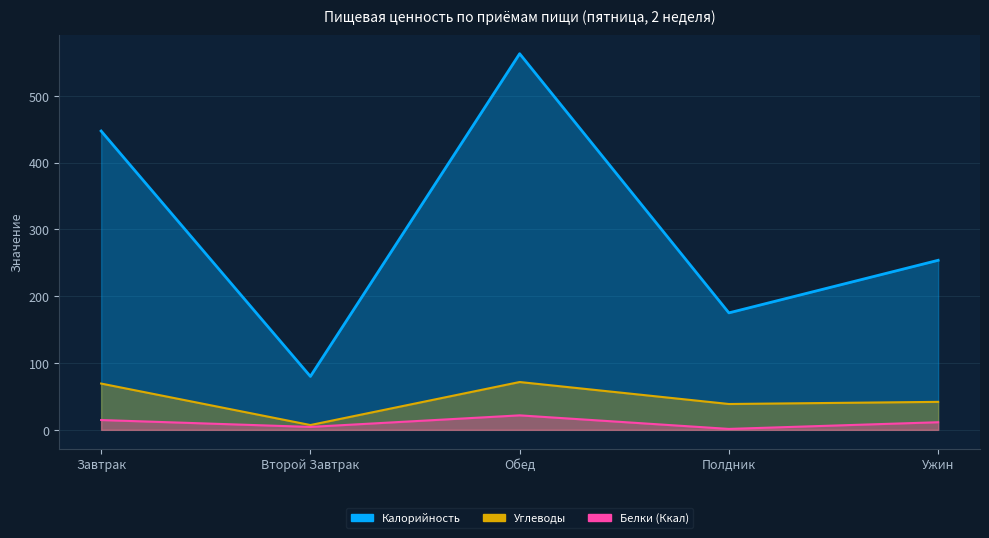

What is the average value of the Белки (Ккал) series?

10.7